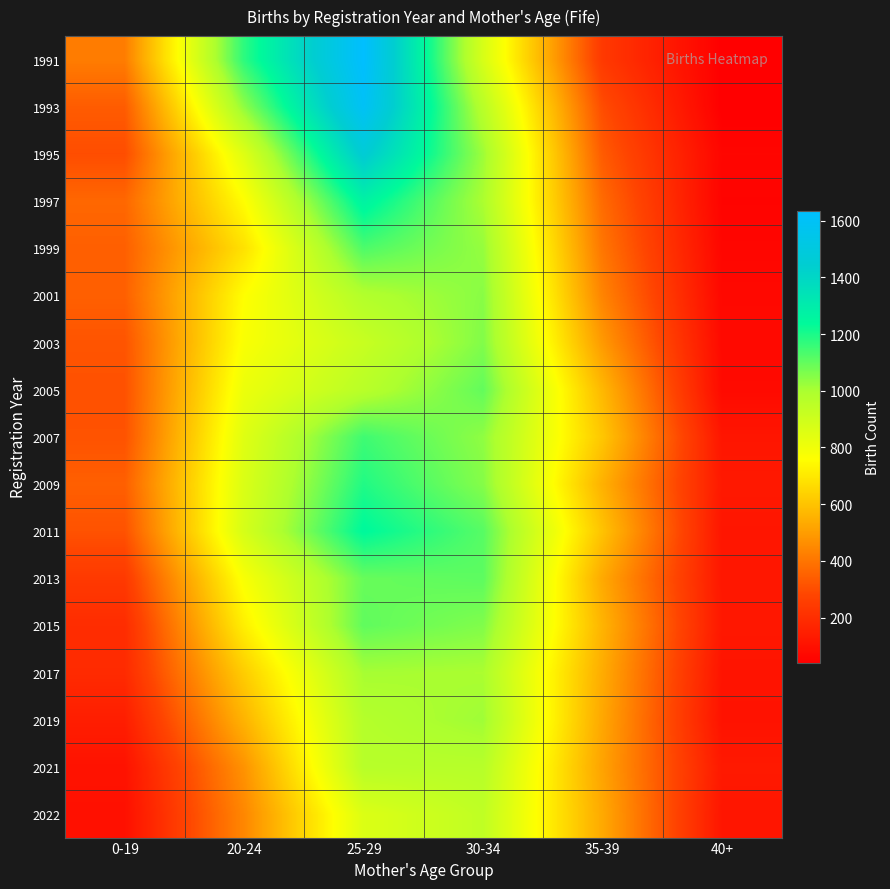

List the series in order of their peak value, lowest first.

2022, 2021, 2017, 2019, 2001, 2003, 2005, 2015, 2013, 1999, 2007, 2009, 2011, 1997, 1995, 1993, 1991